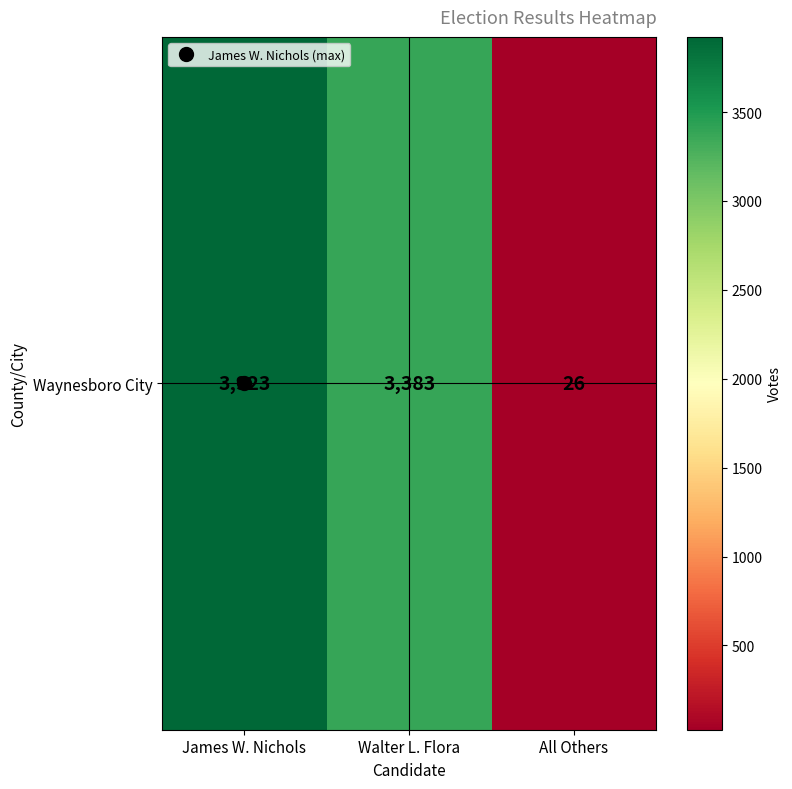

Where is the data nearest to the value 1974?

Walter L. Flora